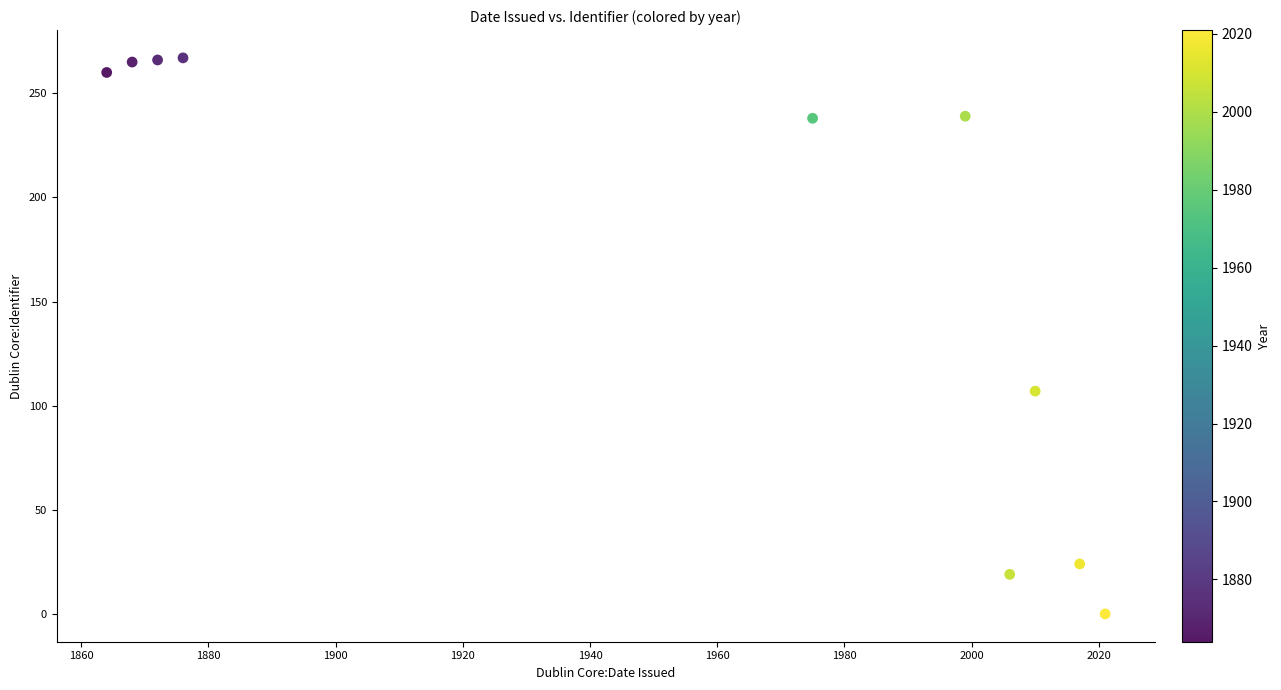

What Y value in the scatter plot is closest to 133?

107